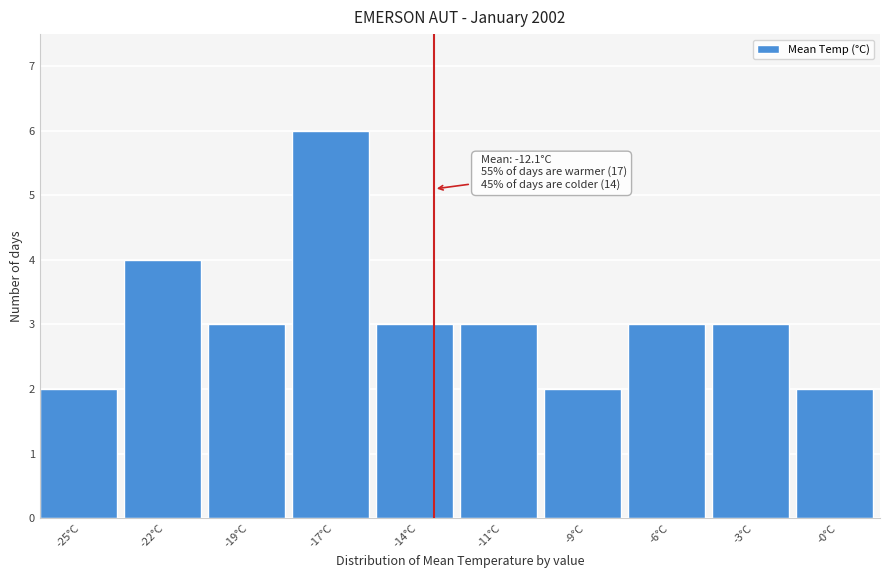

Reading left to right, what are all the values shown in this chart?

2	4	3	6	3	3	2	3	3	2